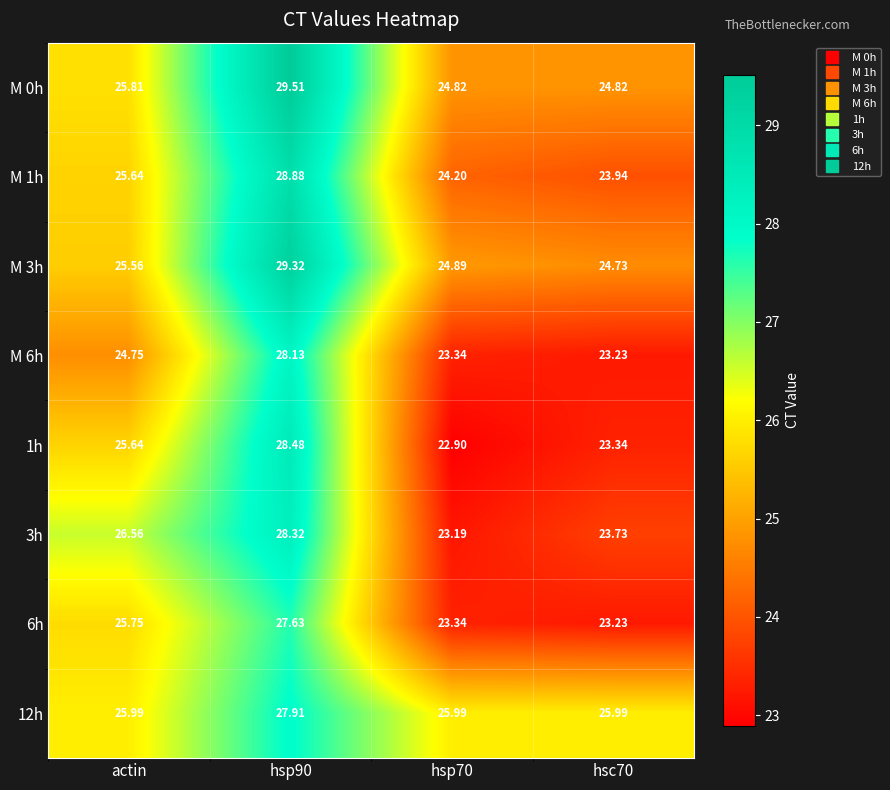

Between hsp90 and hsc70, which series saw the biggest shift?

1h